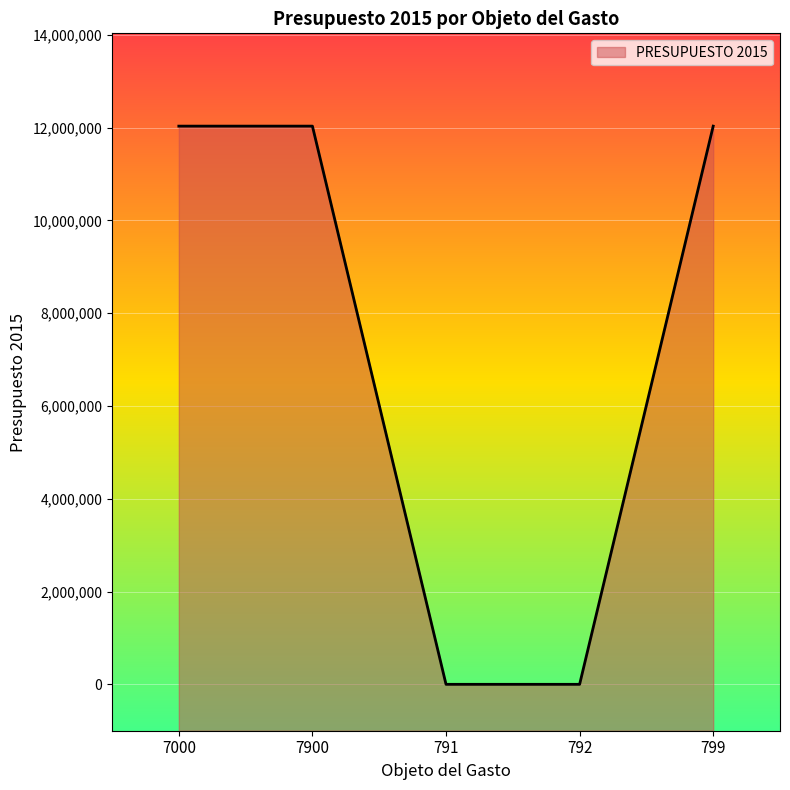

What is the change in value from 792 to 799?

+12030820.8